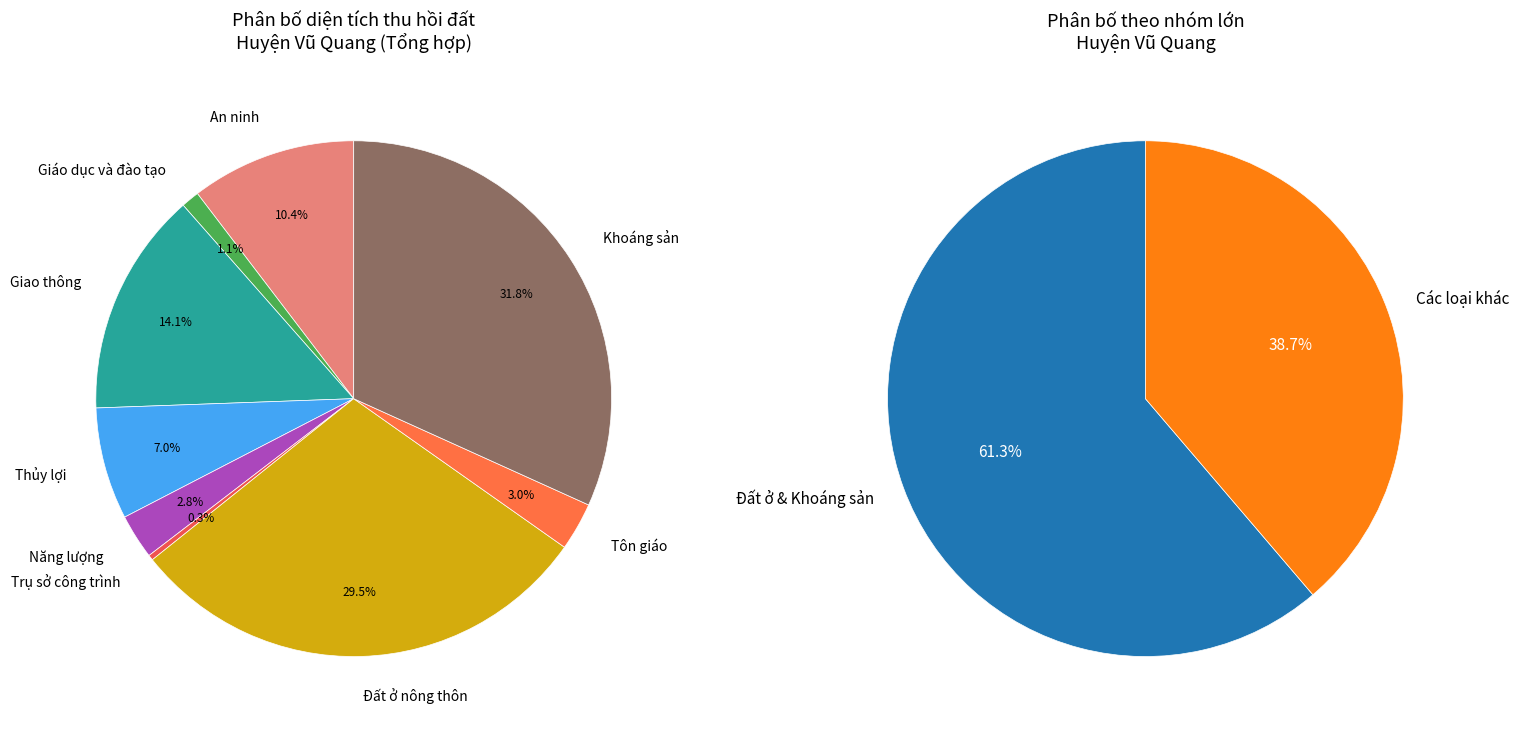

To the nearest percent, what is the combined percentage of Giao thông and An ninh?

24%